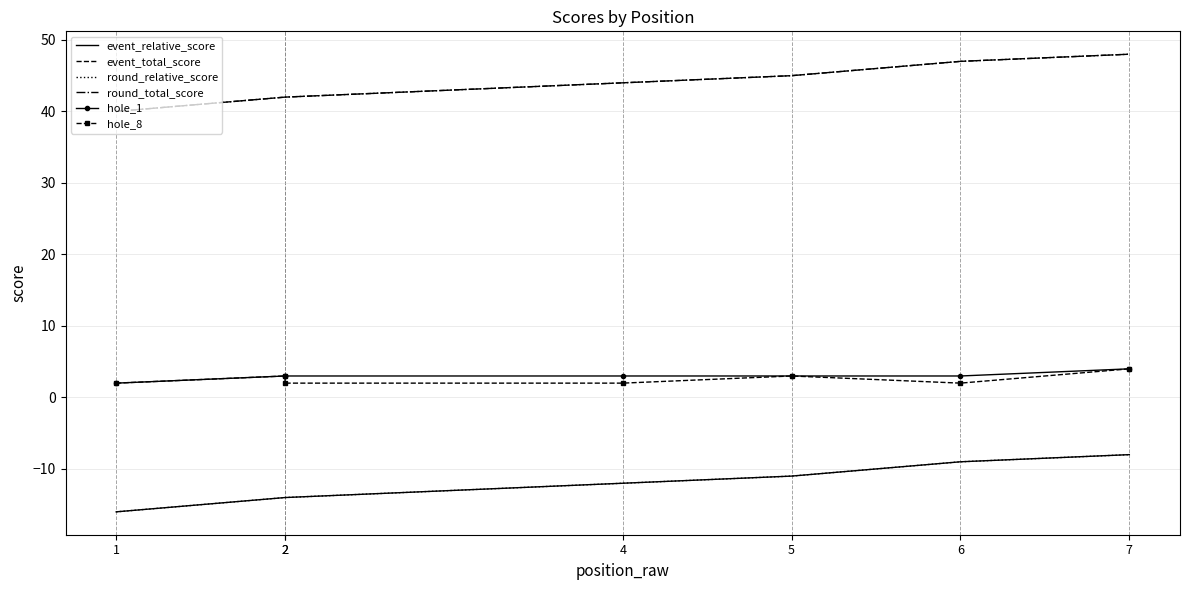

Is it true that round_relative_score equals -16 at 1?

True